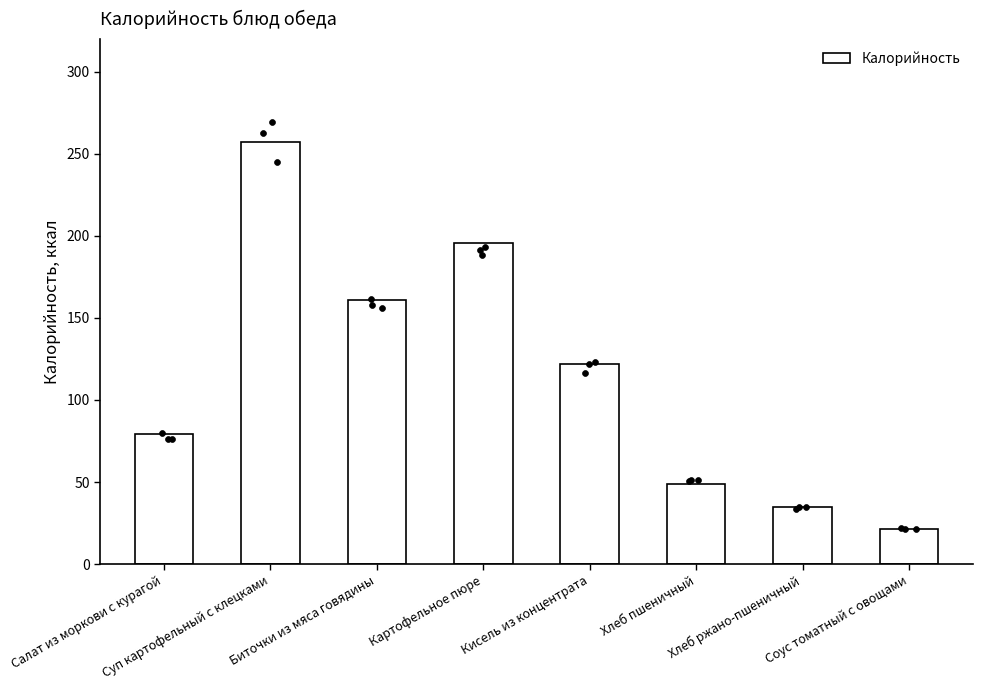

What is the ratio of the value at Хлеб ржано-пшеничный to the value at Биточки из мяса говядины?

0.2